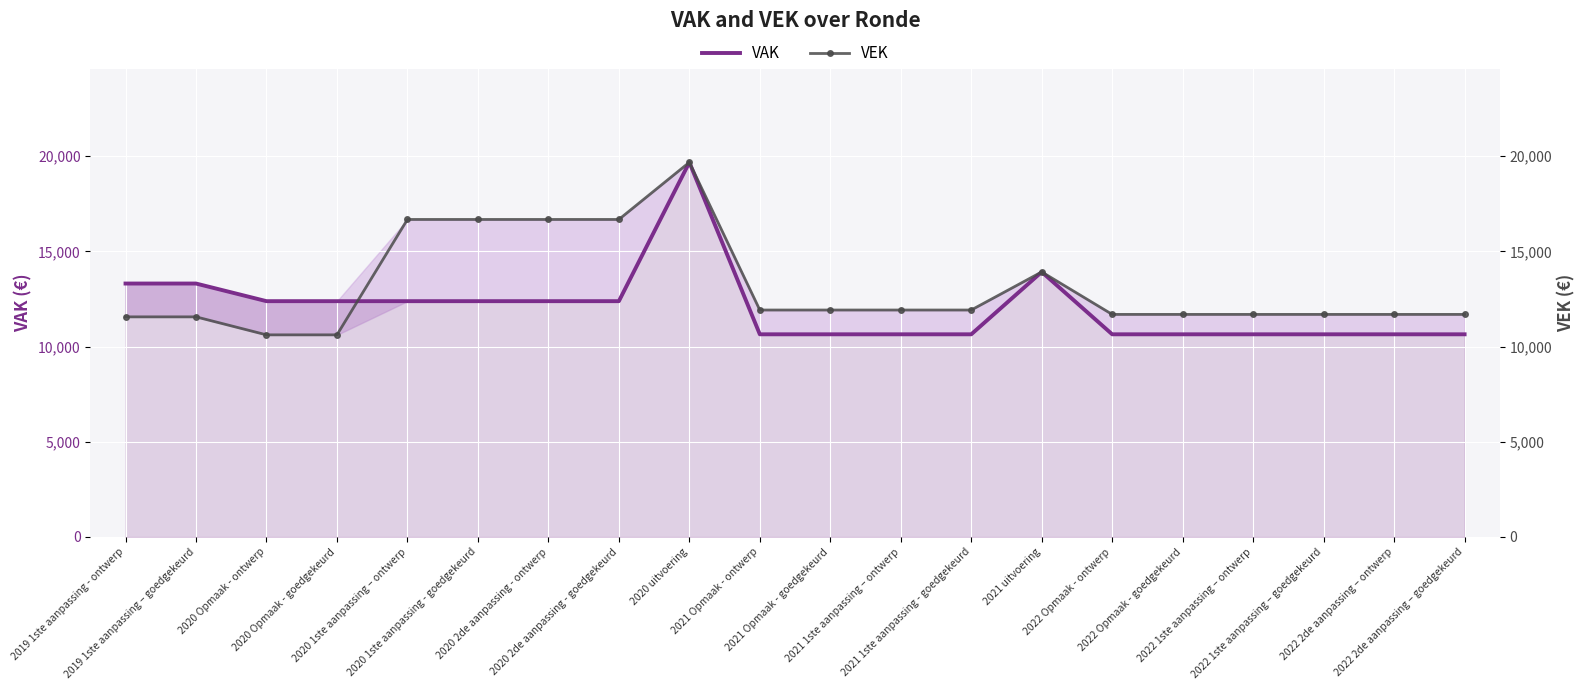

What is the label of the 12th point from the right?

2020 uitvoering